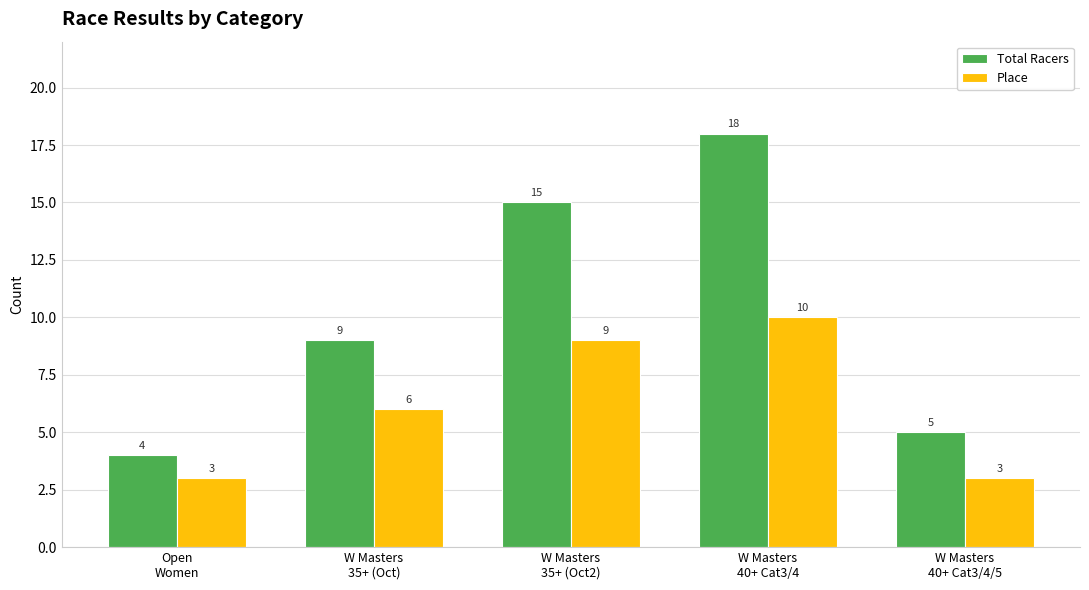

What is the average value of the Total Racers series?

10